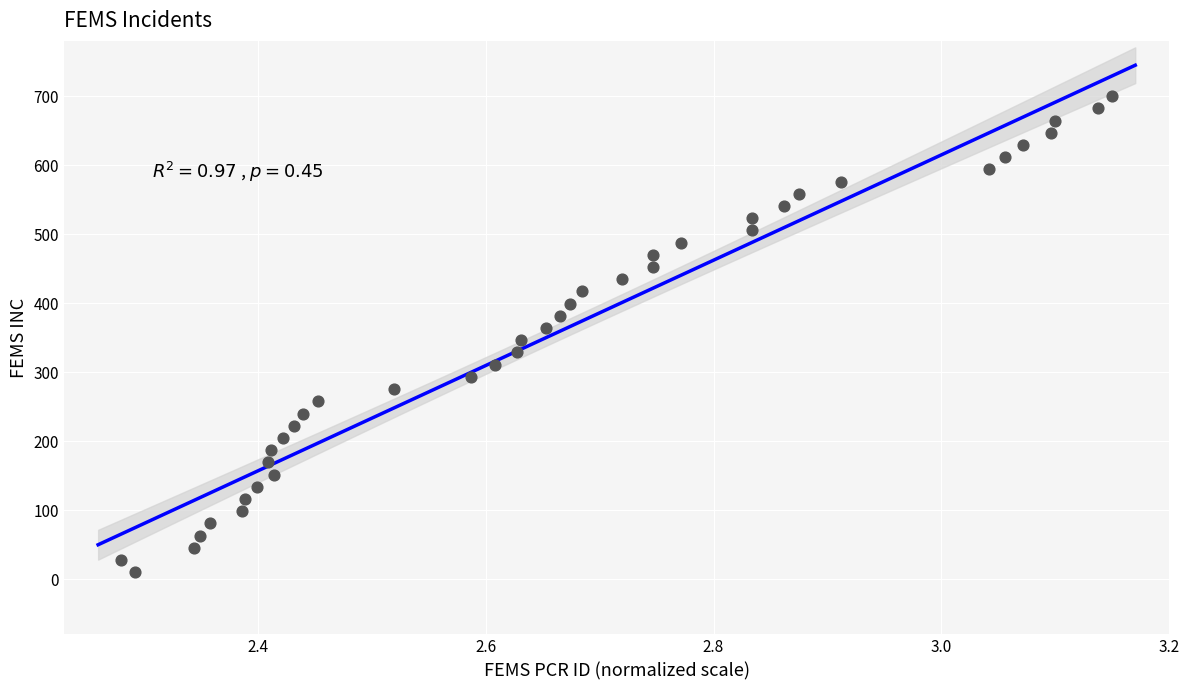

What is the range of Y values (max minus min)?

690.0